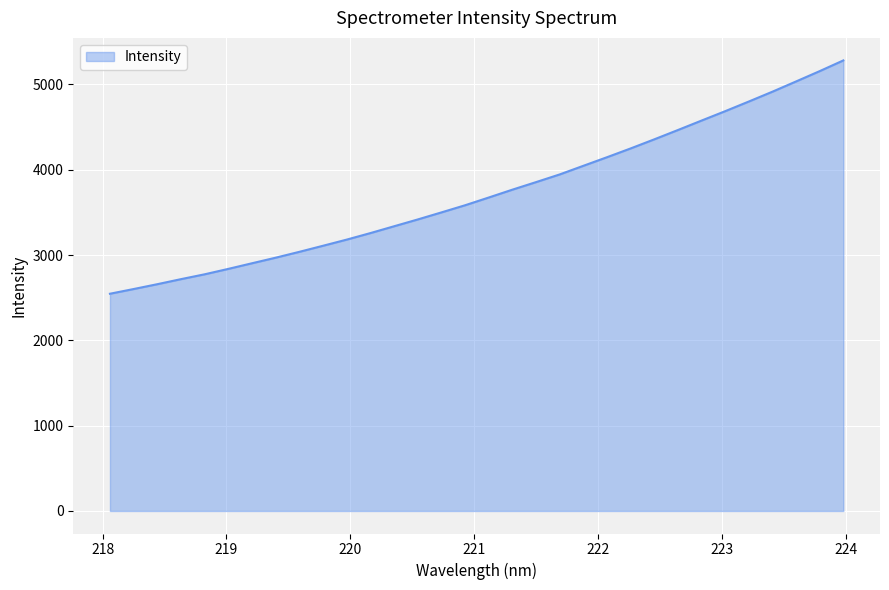

How many lines are shown in the chart?

1